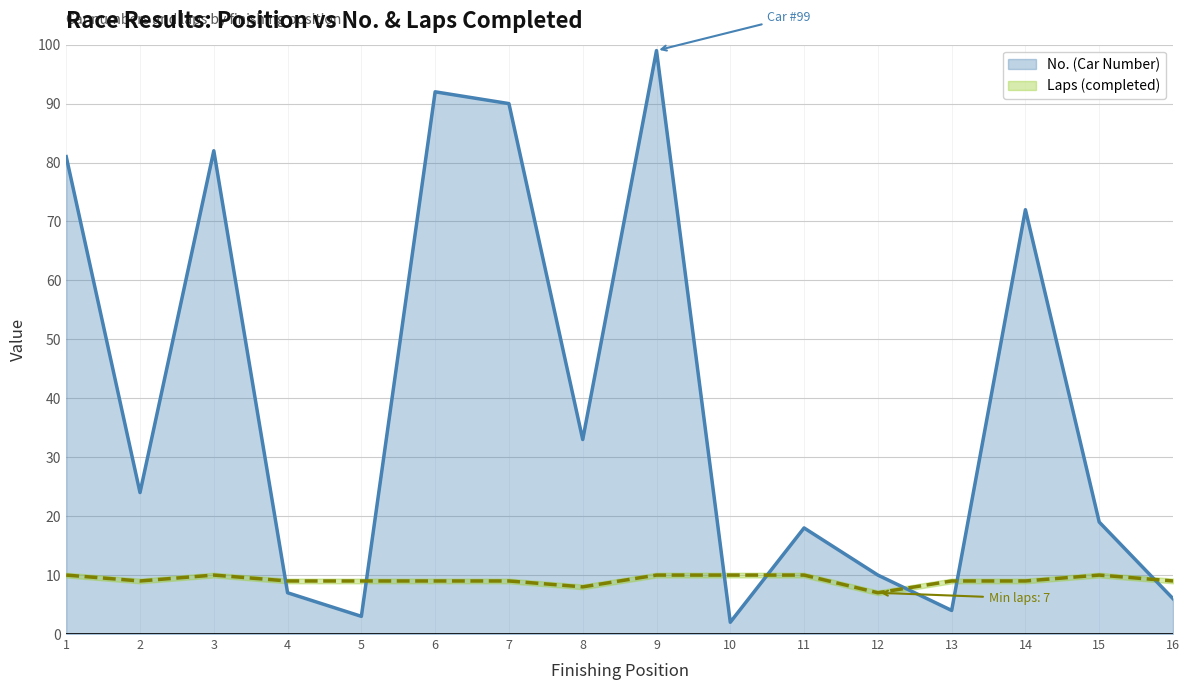

Which series changed the most between 1 and 10?

No.